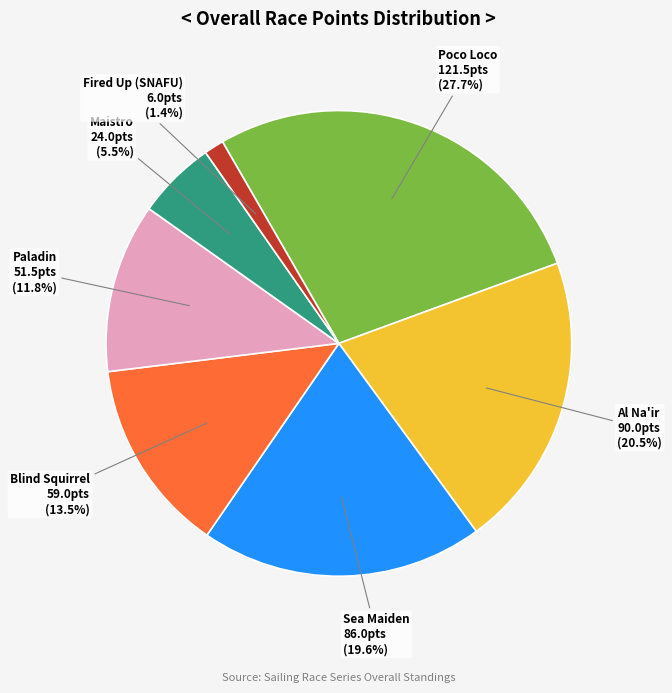

Is there a majority slice in this chart?

No